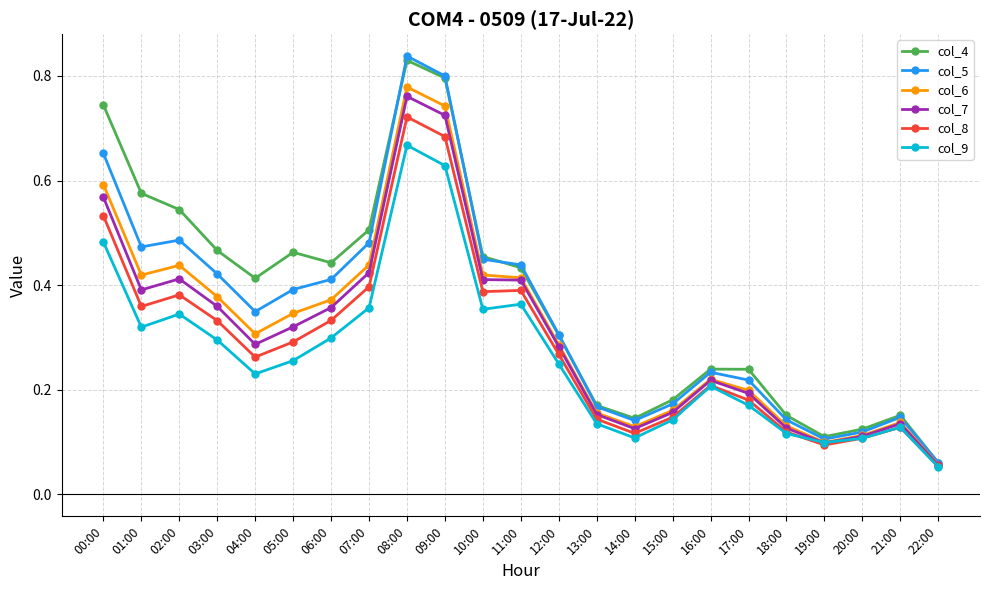

At which label does col_5 reach its peak?

08:00